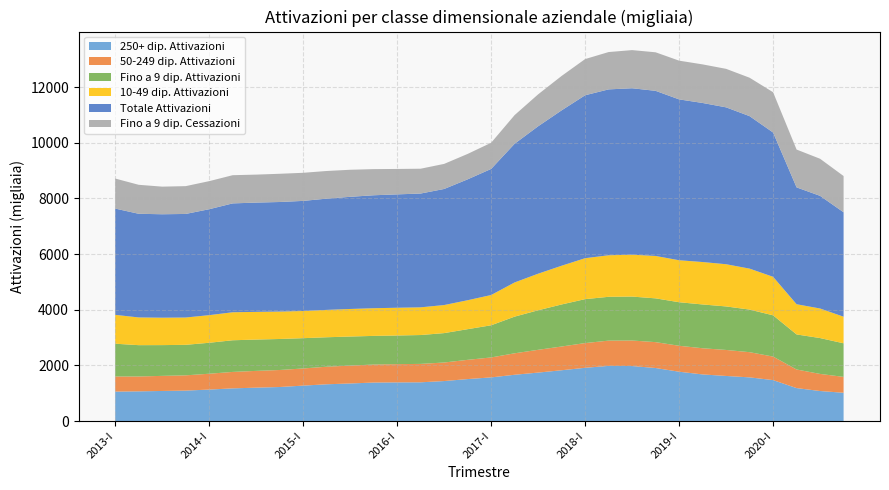

Reading left to right, what are all the values shown in this chart?

250+ dip. Attivazioni: 1060	1069	1083	1096	1133	1176	1202	1225	1275	1323	1352	1385	1391	1394	1439	1510	1570	1665	1743	1827	1915	1984	1978	1907	1774	1677	1622	1571	1473	1186	1081	1018
50-249 dip. Attivazioni: 542	534	542	548	569	591	602	611	616	631	642	647	655	661	666	691	717	771	818	853	888	907	917	930	932	940	934	905	845	668	614	571
Fino a 9 dip. Attivazioni: 1178	1125	1105	1096	1112	1137	1125	1114	1088	1058	1044	1029	1029	1037	1056	1101	1155	1317	1420	1510	1578	1574	1578	1572	1564	1573	1563	1530	1482	1259	1288	1206
10-49 dip. Attivazioni: 1037	996	985	981	992	1006	995	985	976	983	990	994	997	995	1008	1040	1087	1228	1314	1391	1471	1492	1505	1523	1508	1524	1516	1471	1383	1085	1062	955
Totale Attivazioni: 3817	3723	3715	3720	3805	3910	3925	3935	3955	3996	4028	4057	4072	4087	4169	4342	4529	4982	5295	5581	5852	5958	5978	5931	5778	5713	5635	5477	5183	4197	4046	3751
Fino a 9 dip. Cessazioni: 1079	1041	992	999	1008	1013	1005	1014	1009	993	972	939	913	892	901	913	940	1029	1147	1236	1300	1341	1370	1384	1391	1386	1383	1380	1447	1359	1332	1302